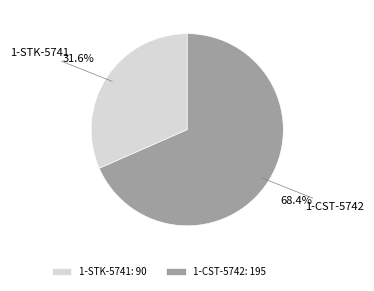

To the nearest percent, what is the difference between the largest and smallest slice percentages?

37%